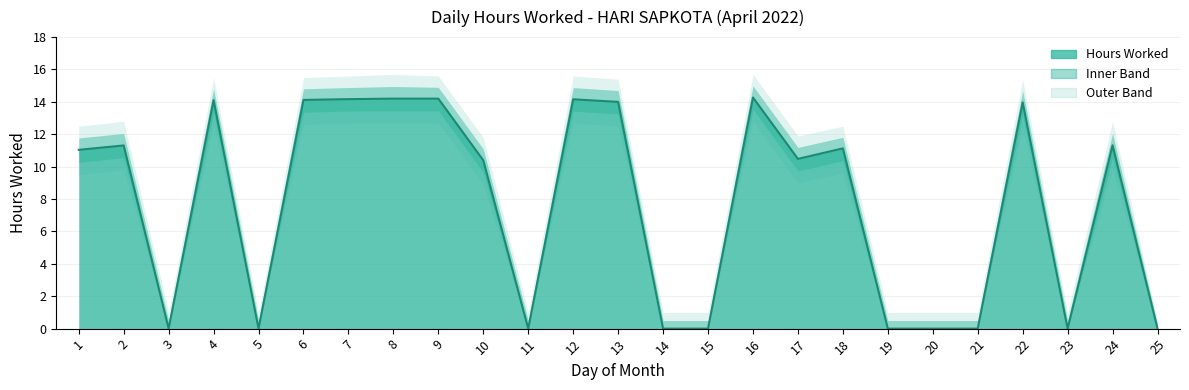

At which category does the data reach its first local peak?

2